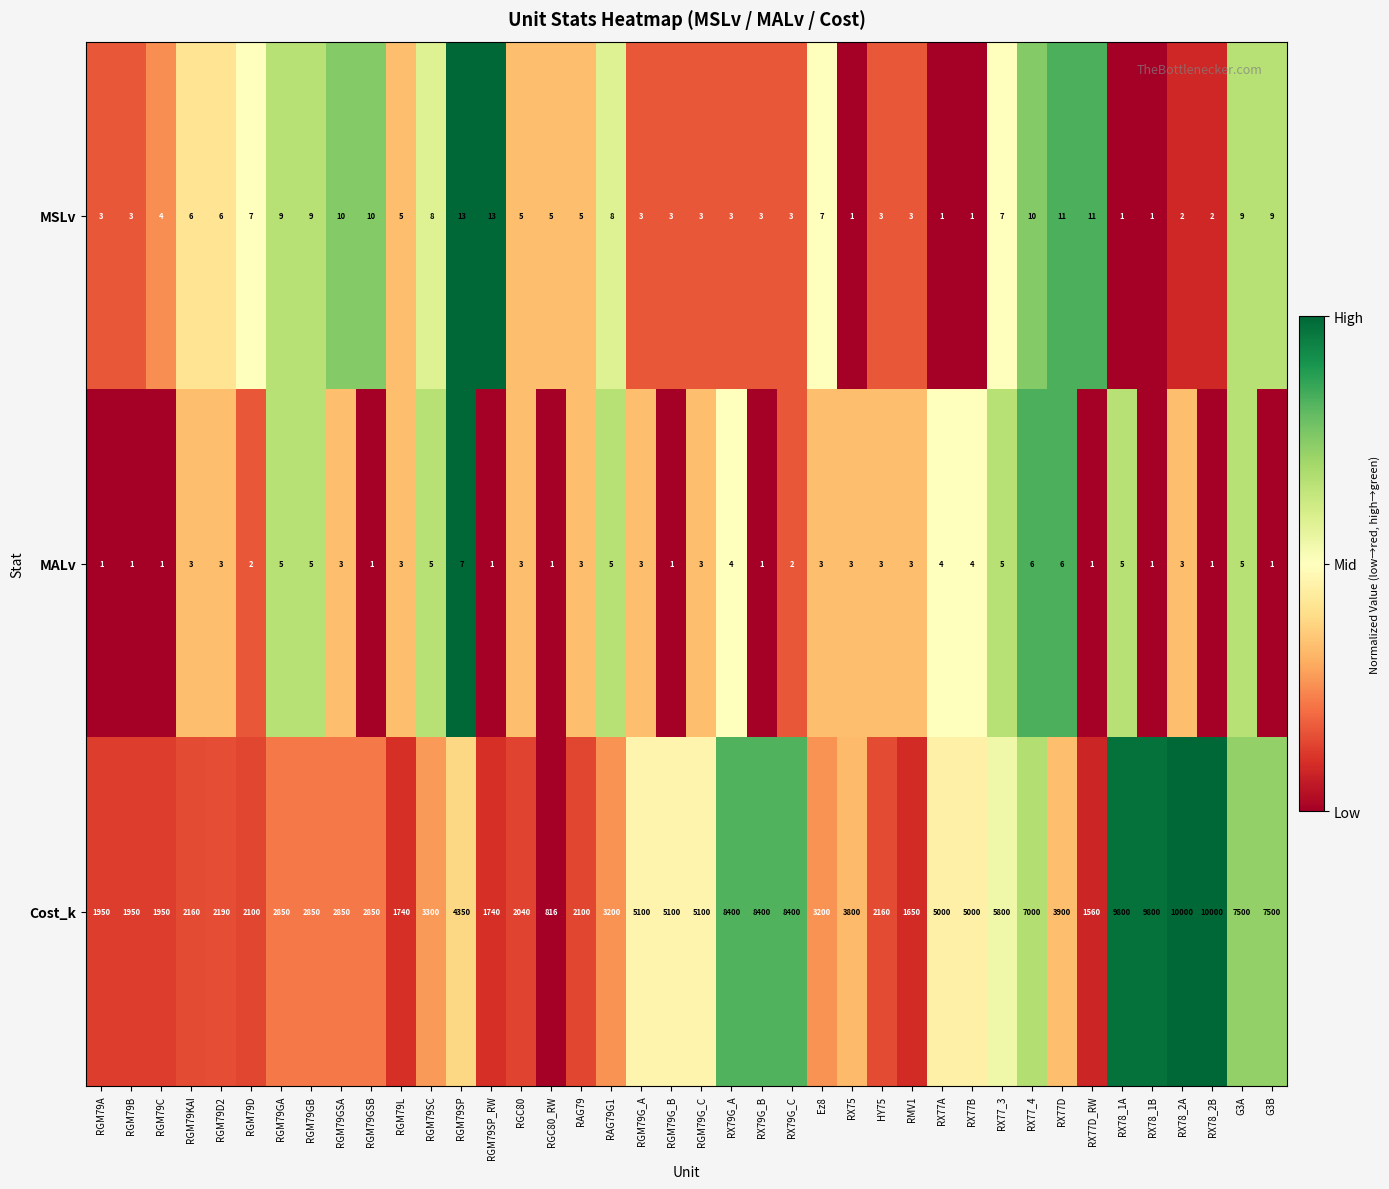

Which series changed the most between RGM79KAI and RGM79G_C?

Cost_k